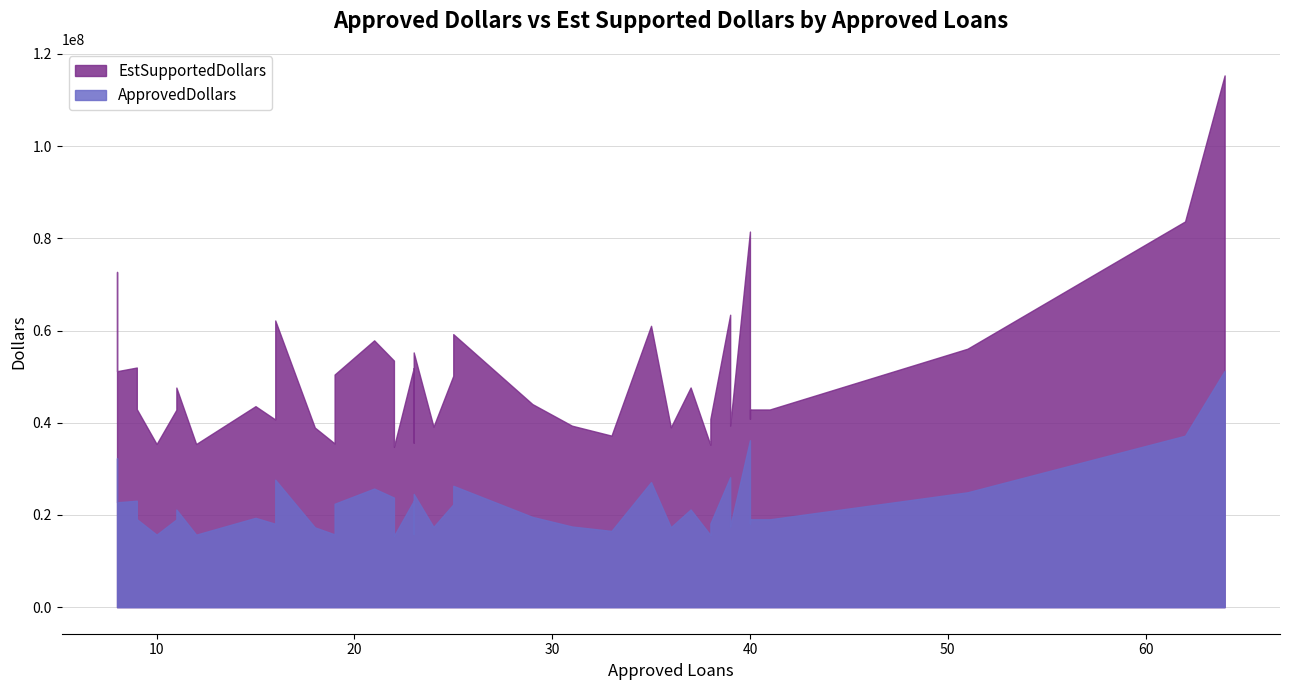

What is the sum of all ApprovedDollars values?

888438000